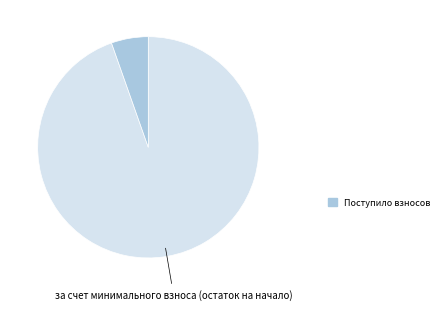

Is there any slice that represents more than half of the pie?

Yes